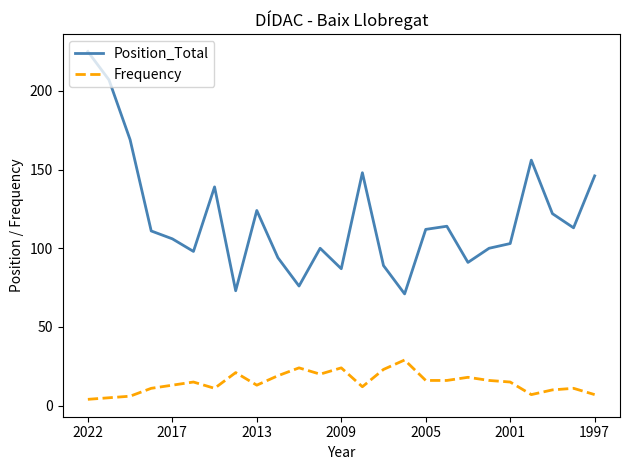

What is the minimum value shown in the chart?

4